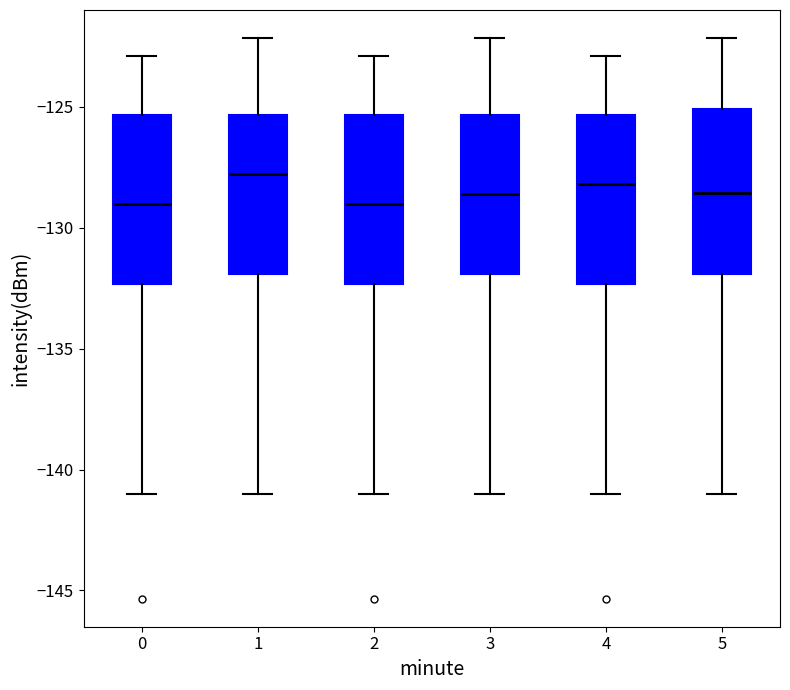

Where does the lower whisker of the box at x = 4 end on the y-axis? The values are not printed on the chart, so give them approximately, as read against the axis.

-141.0